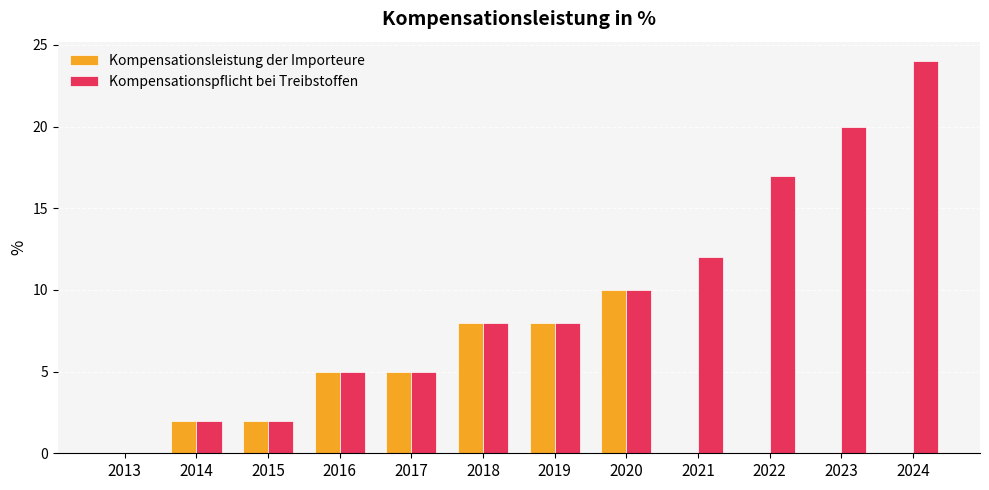

What is the sum of the Kompensationsleistung der Importeure values at 2022 and 2016?

5